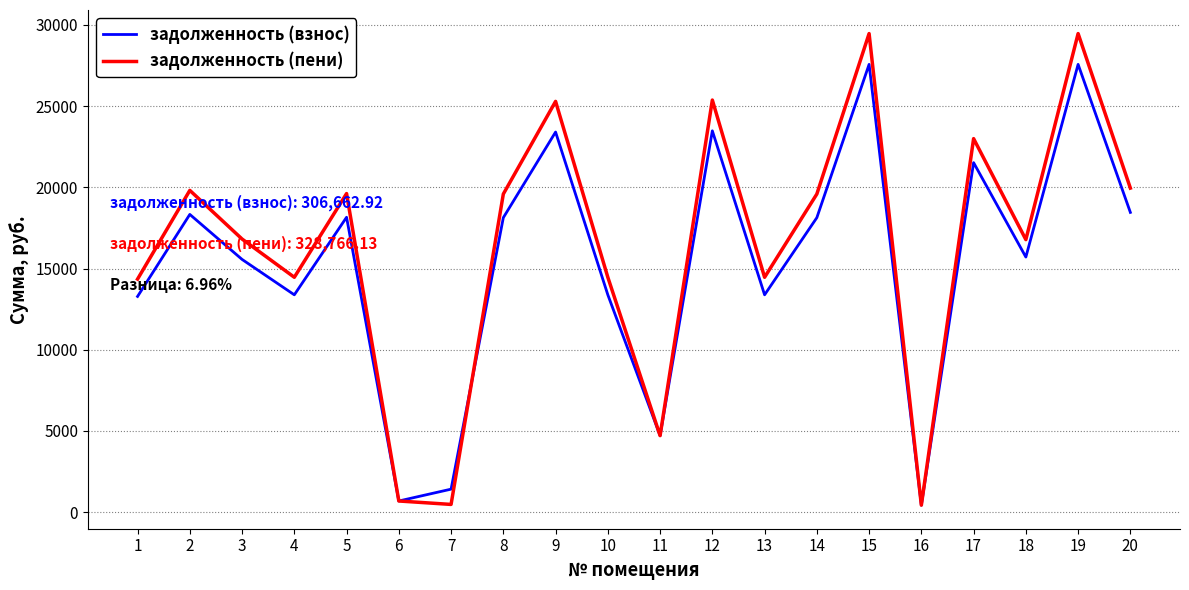

What is the greatest value displayed?

29469.1